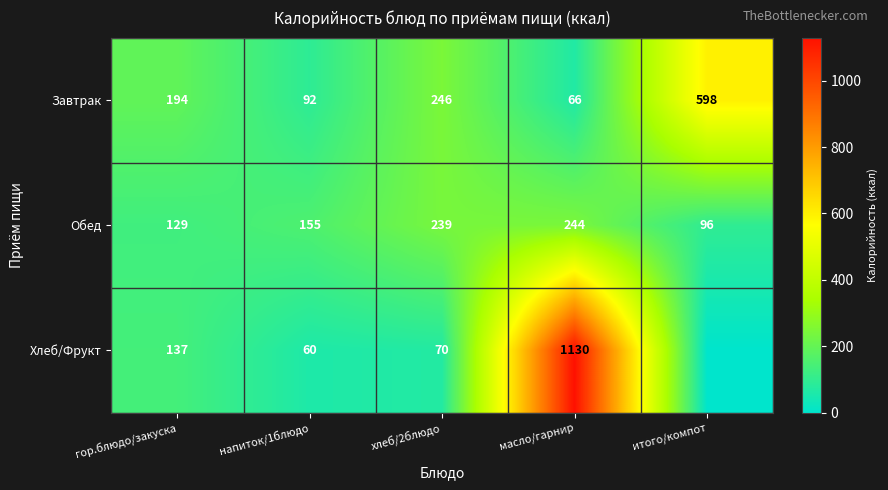

What is the difference between the maximum and minimum values in the Обед series?

148